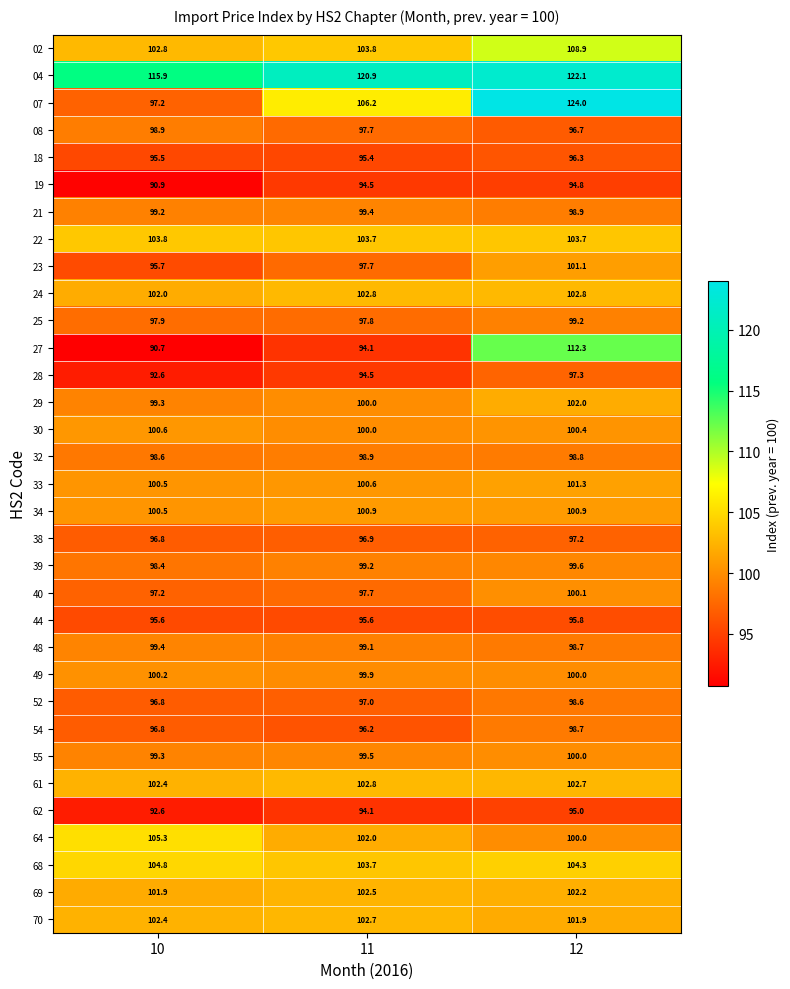

Which series changed the most between 10 and 12?

07